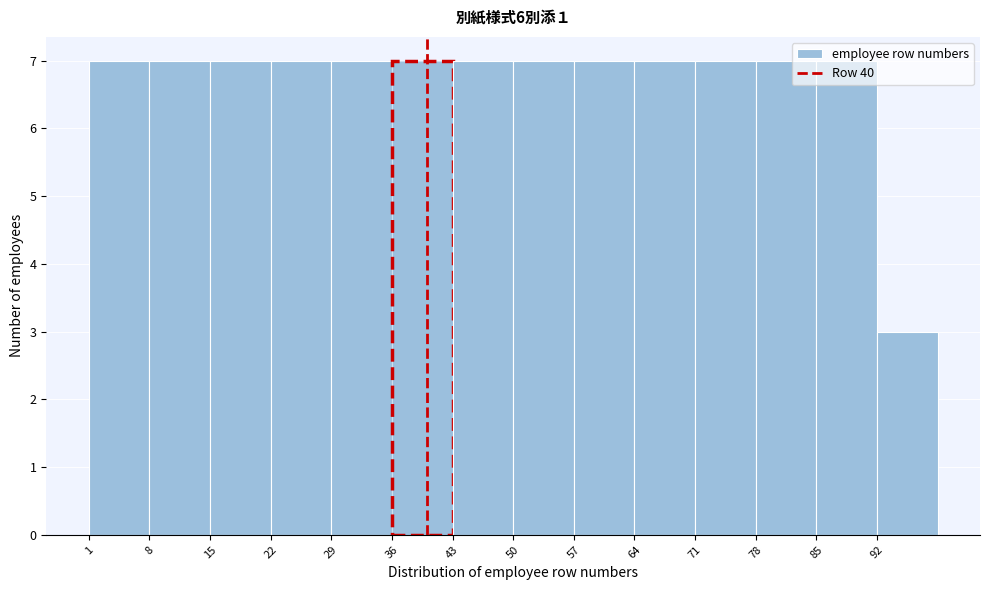

What is the height of the bar covering 92 to 99 on the x-axis? The values are not printed on the chart, so give them approximately, as read against the axis.

3